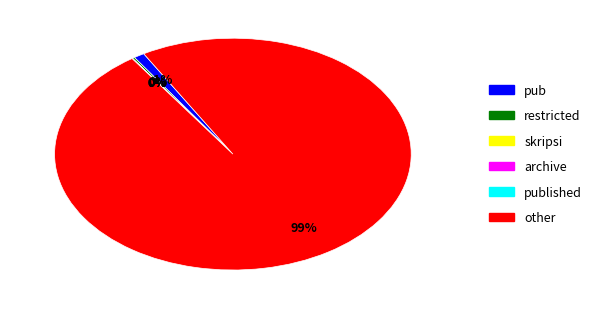

To the nearest percent, what is the difference between the largest and smallest slice percentages?

99%